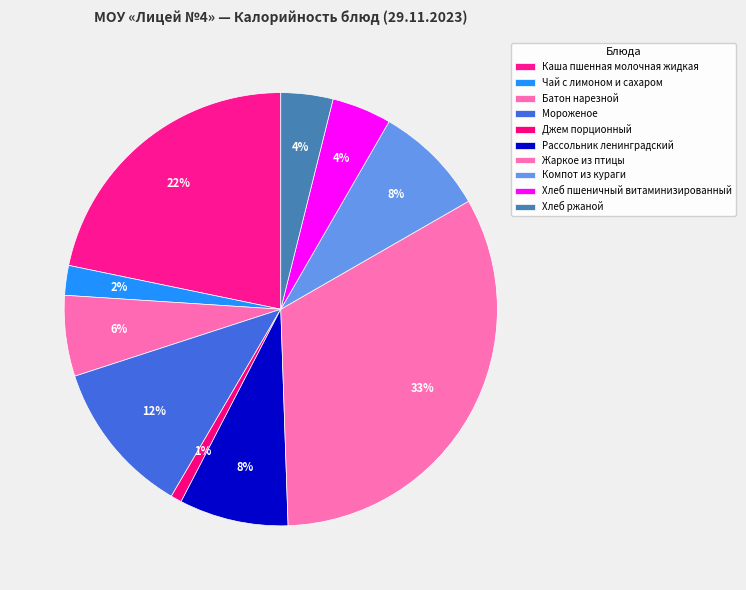

Rank the categories by value from highest to lowest.

Жаркое из птицы, Каша пшенная молочная жидкая, Мороженое, Компот из кураги, Рассольник ленинградский, Батон нарезной, Хлеб пшеничный витаминизированный, Хлеб ржаной, Чай с лимоном и сахаром, Джем порционный